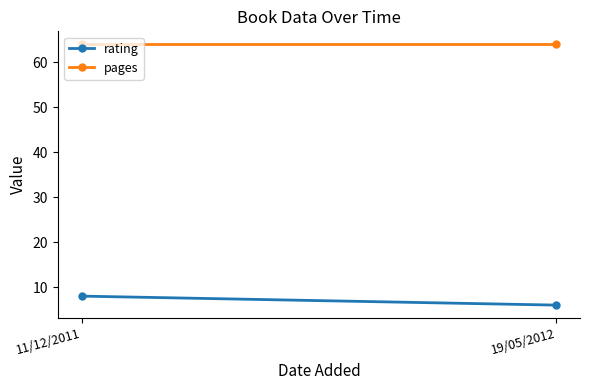

Which category has the highest value across all series?

11/12/2011